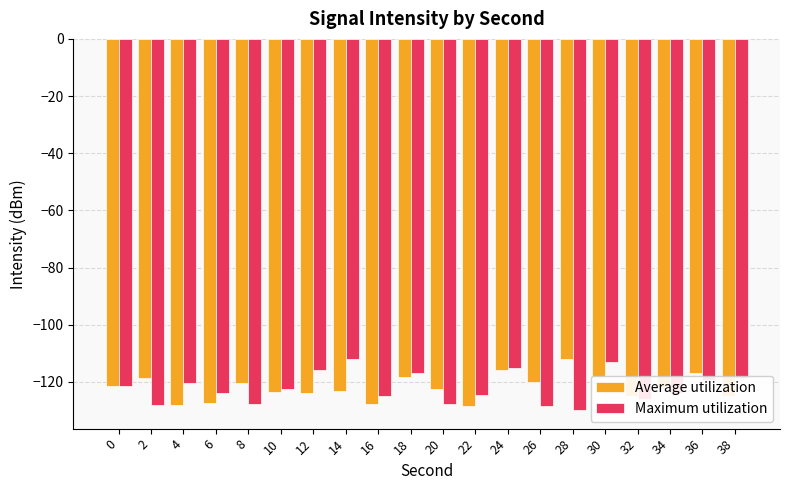

What is the value of the Average utilization bar at the 4th from the left?

-127.4